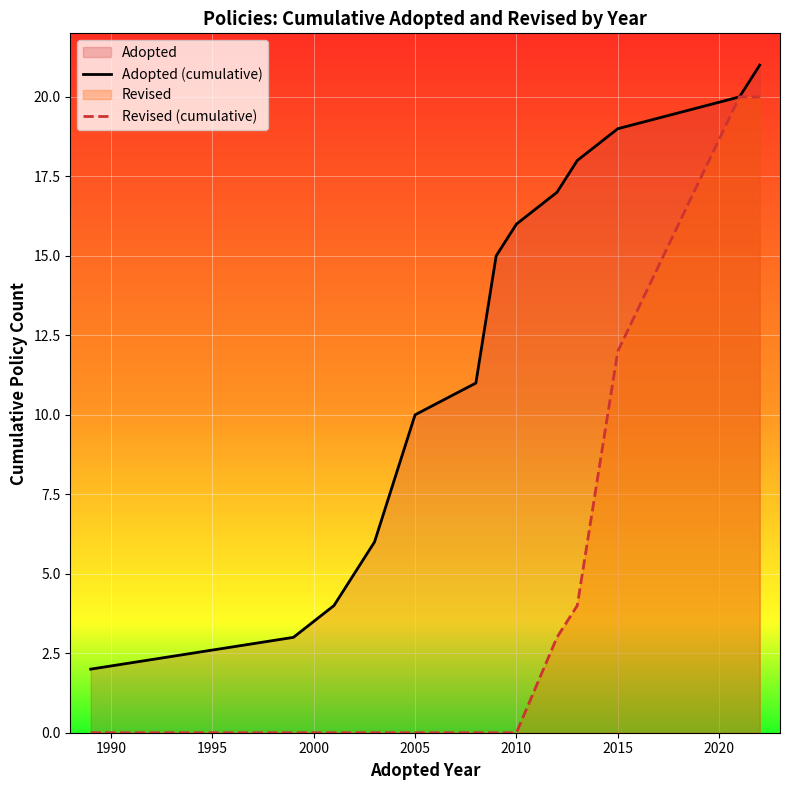

How many values in the Adopted (cumulative) series are below 15?

7